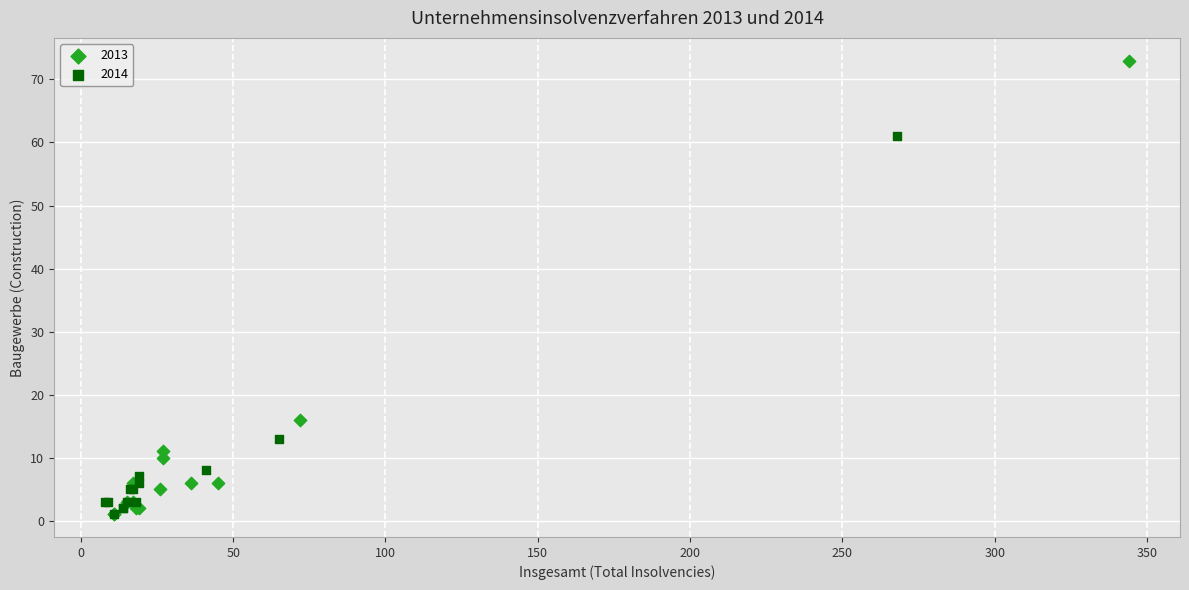

Which series contains the highest Y value?

2013